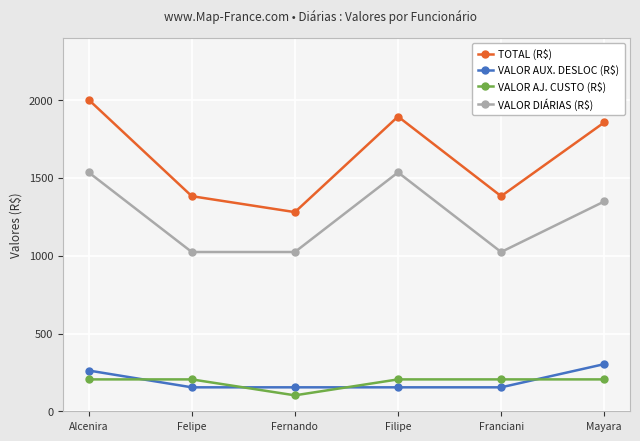

Which series has the widest spread of values?

TOTAL (R$)